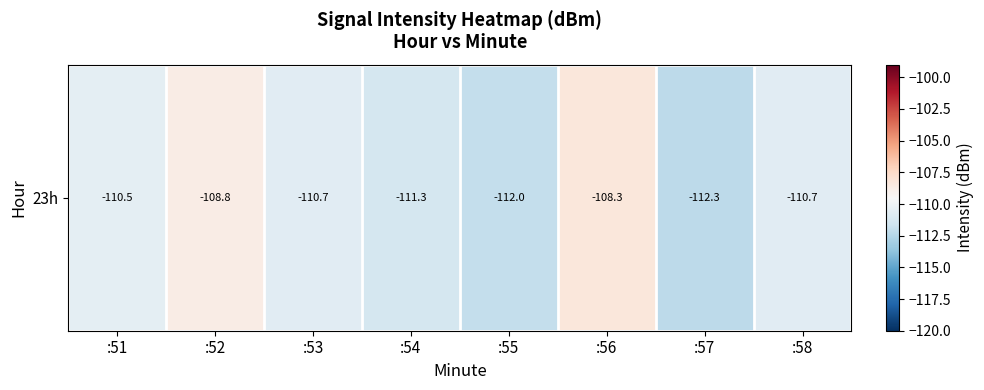

What is the maximum value shown in the chart?

-108.3